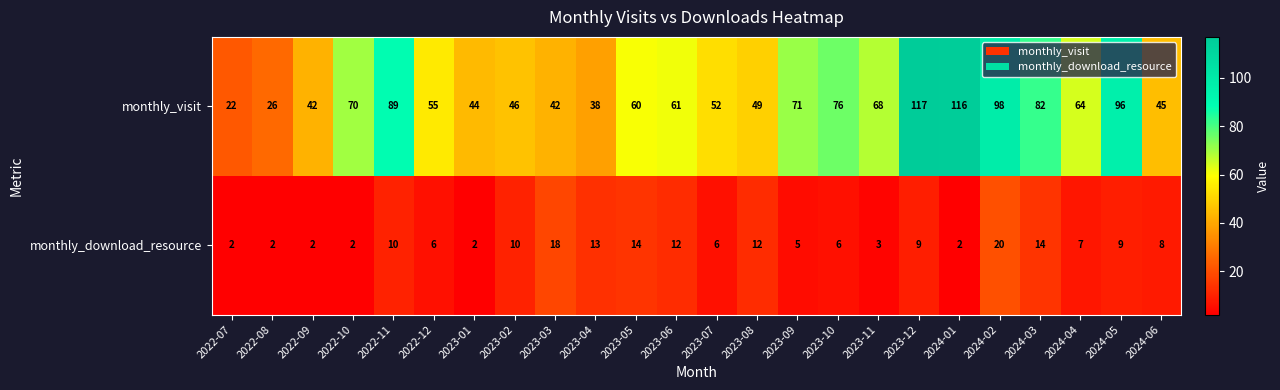

The monthly_download_resource series shows 3 at 2023-07. True or false?

False